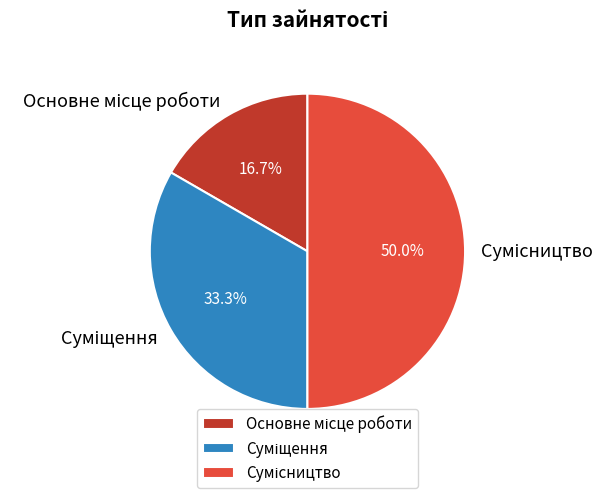

Is it true that Суміщення is 45% of the pie?

False